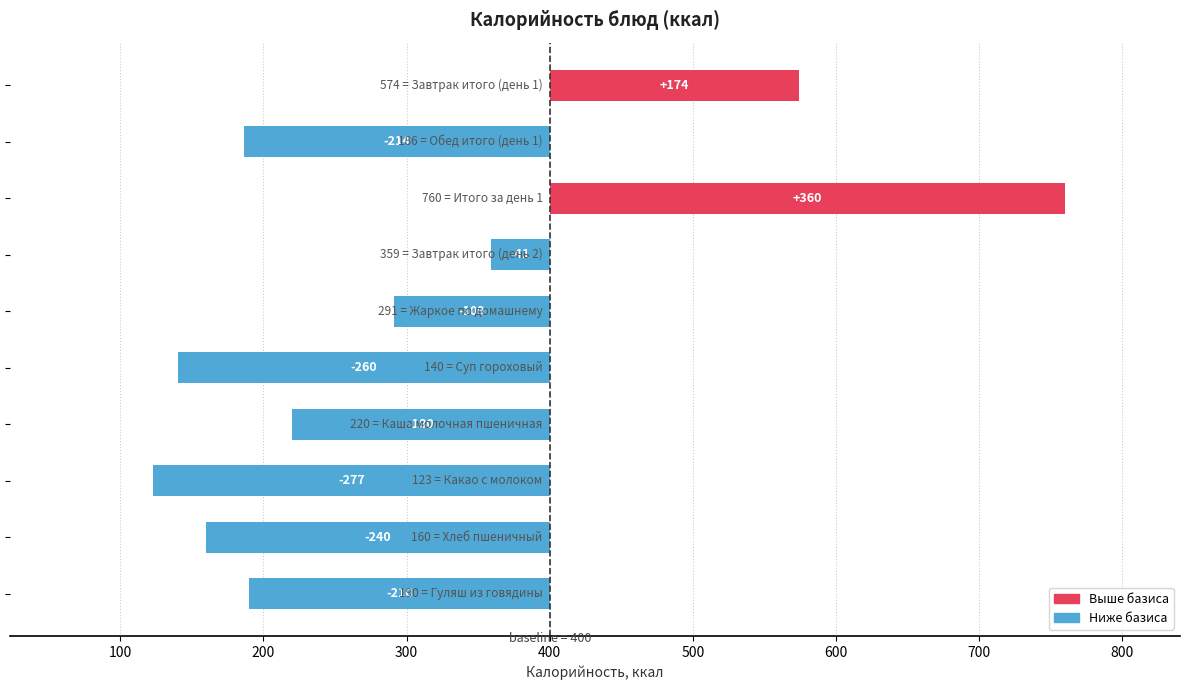

Read the value at 0.

174.0